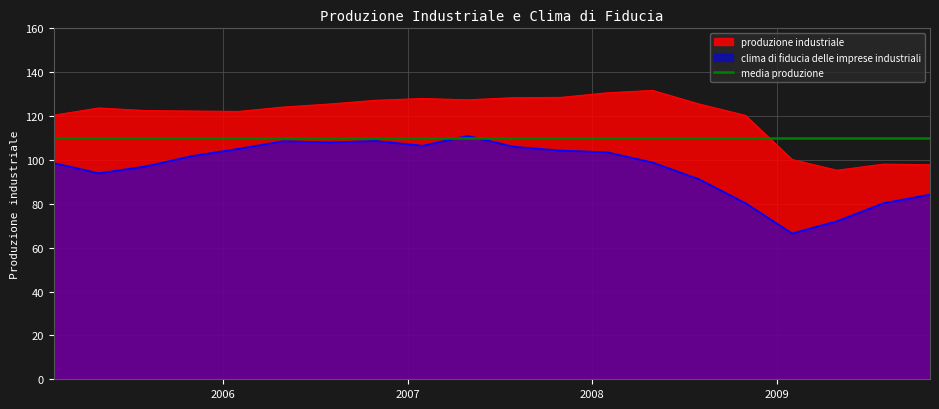

How many lines are shown in the chart?

2